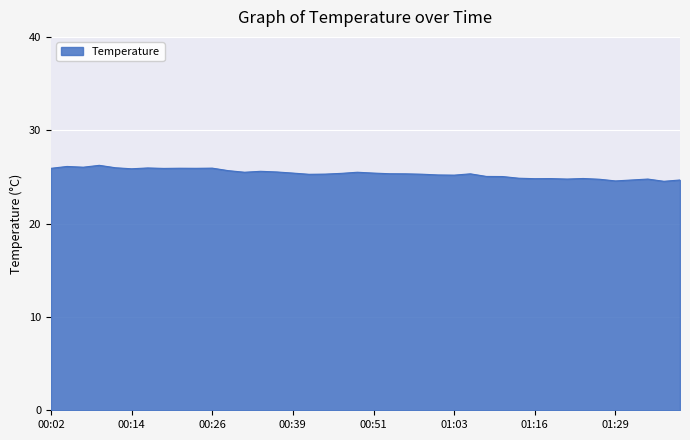

How many lines are shown in the chart?

1